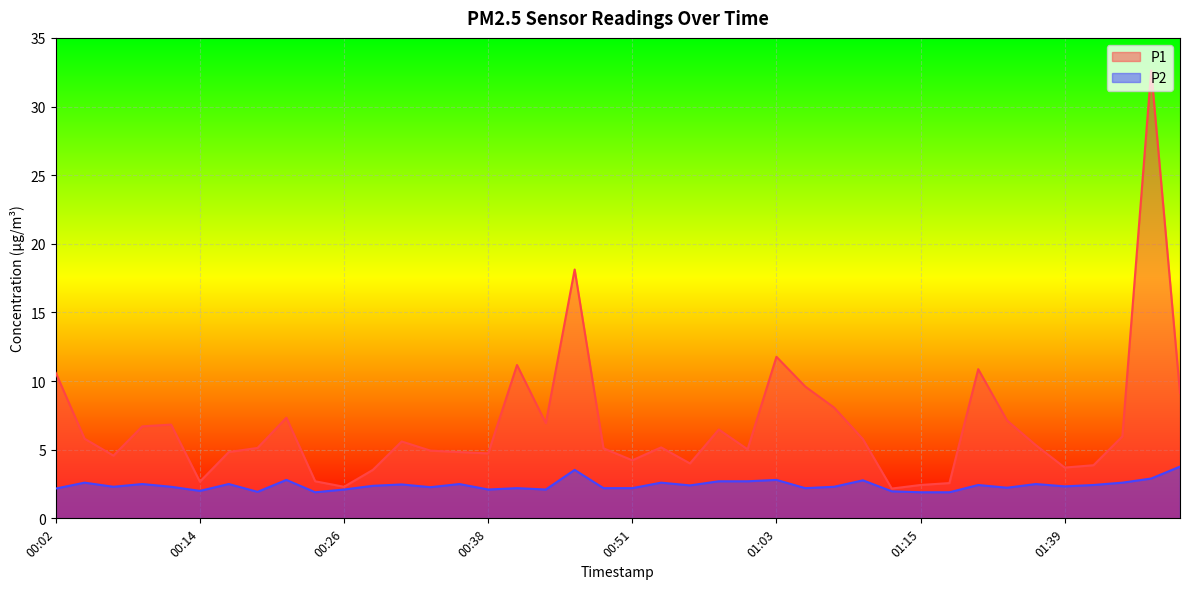

At which category does the chart reach its peak across all series?

01:47